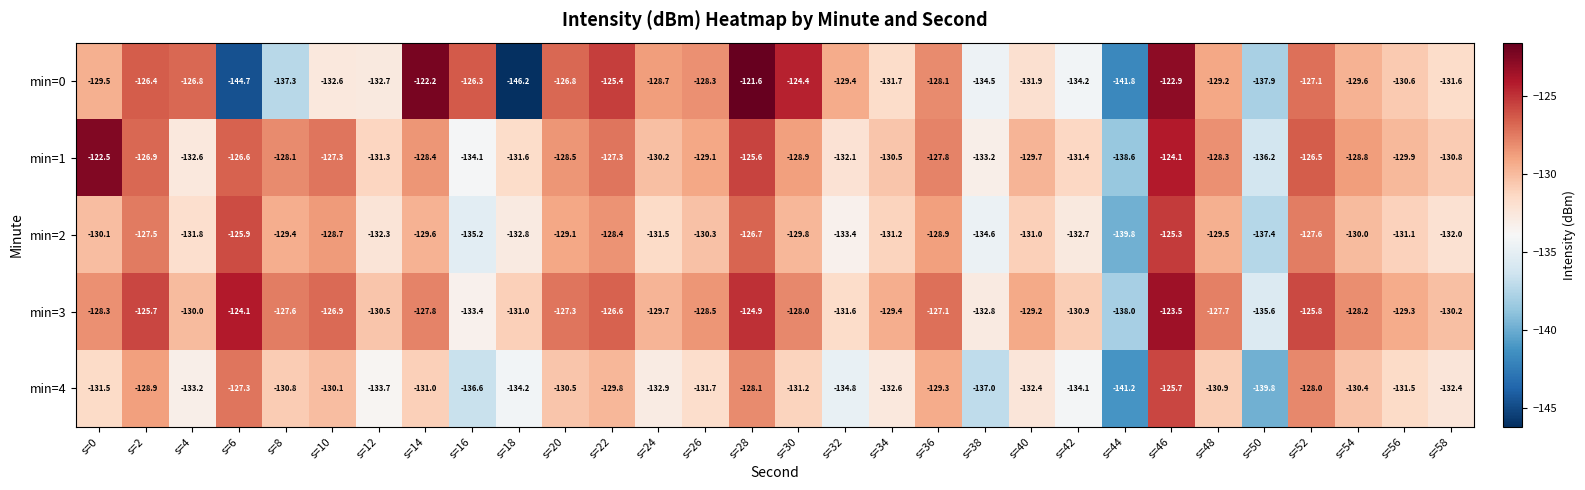

The min=2 series shows -131.5 at s=24. True or false?

True